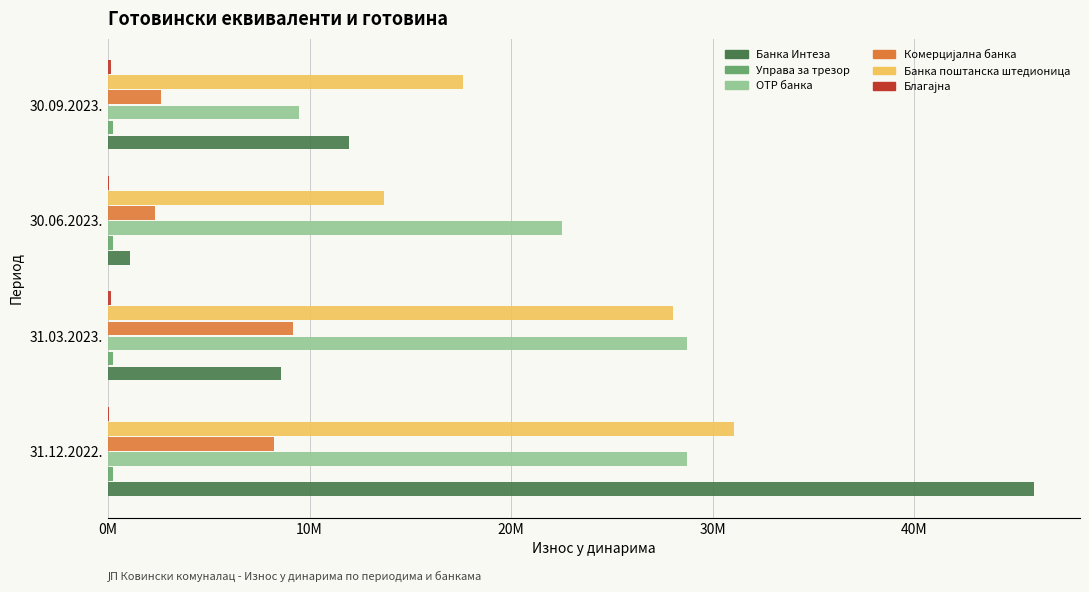

Reading right to left, what are all the values shown in this chart?

Банка Интеза: 11935977.2	1100790.6	8565636.9	45913274.0
Управа за трезор: 0.1	0.1	0.1	0.1
OTP банка: 9498623.1	22528630.7	28724175.1	28724175.1
Комерцијална банка: 2627136.5	2356013.0	9156684.8	8224535.8
Банка поштанска штедионица: 17594047.6	13667139.0	28043911.2	31053301.8
Благајна: 160525.2	57500.6	153398.5	32835.3